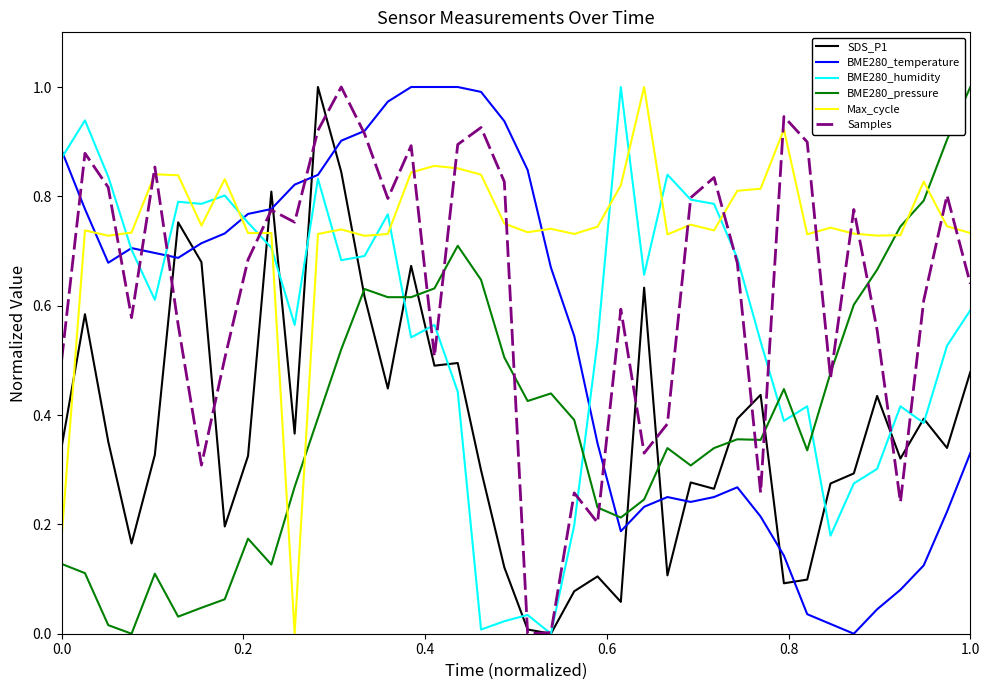

True or false: BME280_humidity and Max_cycle intersect in this chart.

True